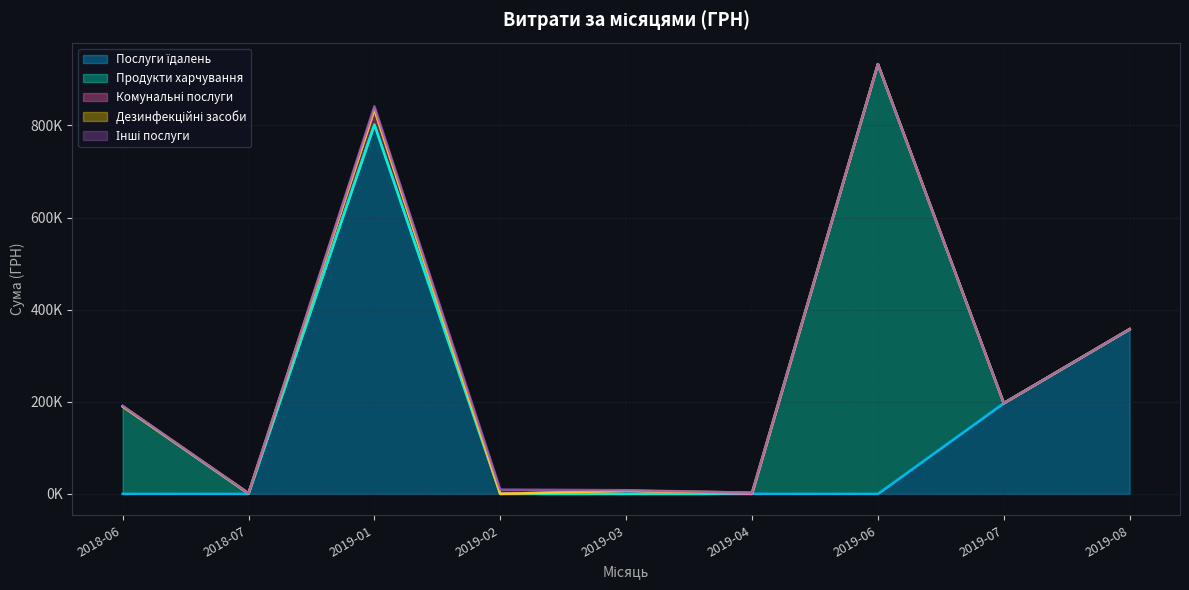

How many data points in Комунальні послуги are above 4095?

1